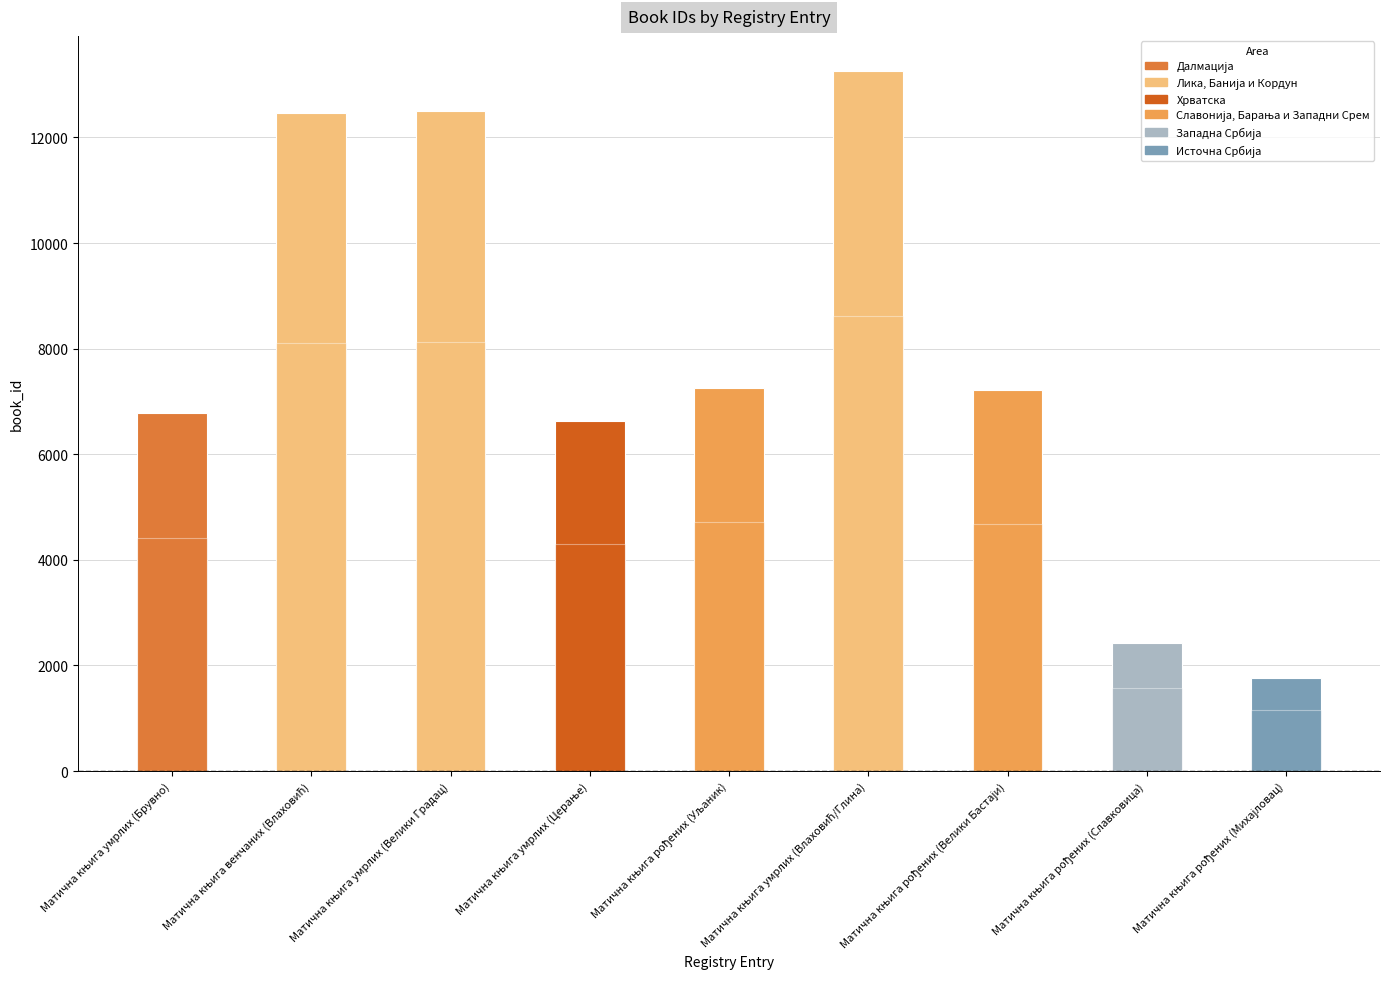

Reading left to right, extract all data points from this chart.

Матична књига умрлих (Брувно)=6784	Матична књига венчаних (Влаховић)=12464	Матична књига умрлих (Велики Градац)=12505	Матична књига умрлих (Церање)=6625	Матична књига рођених (Уљаник)=7259	Матична књига умрлих (Влаховић/Глина)=13259	Матична књига рођених (Велики Бастаји)=7212	Матична књига рођених (Славковица)=2420	Матична књига рођених (Михајловац)=1767